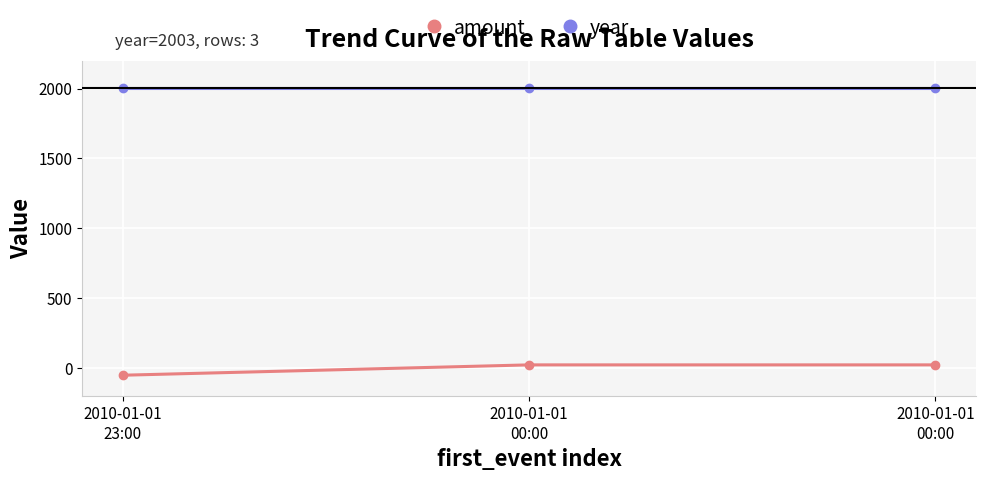

Does the chart have visible grid lines?

Yes